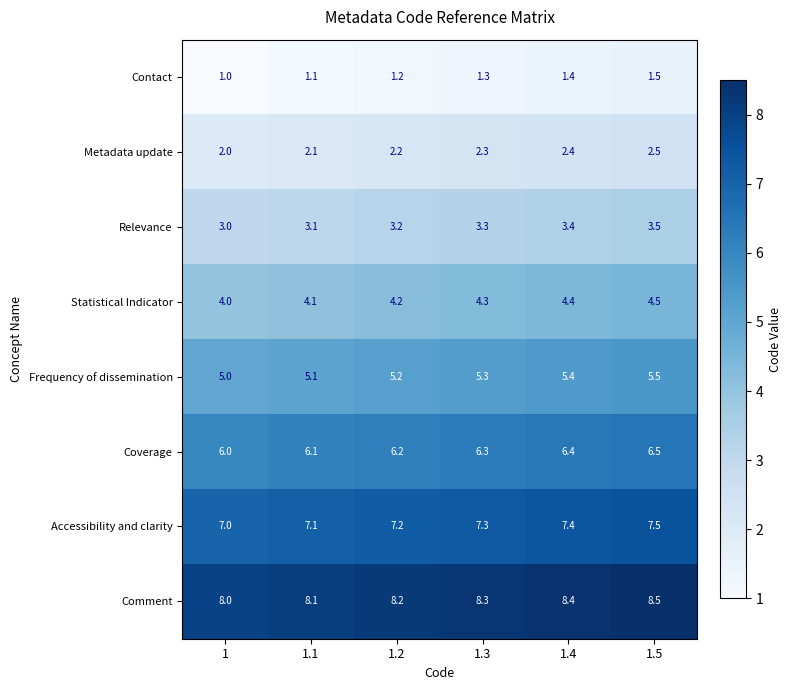

What is the total value across all series at 1.3?

38.4